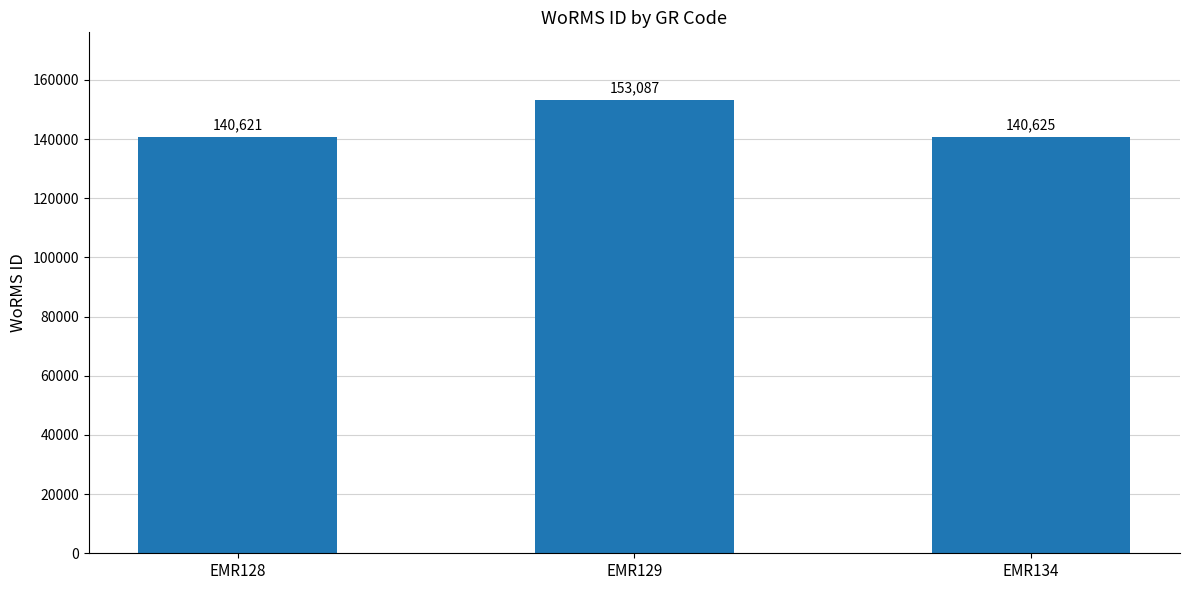

What is the difference between the values at EMR129 and EMR134?

12462